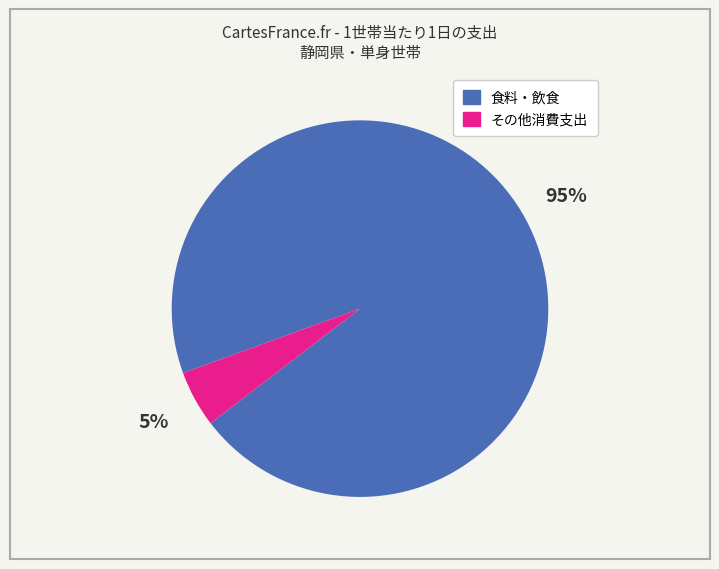

To the nearest percent, what is the average slice percentage?

50%